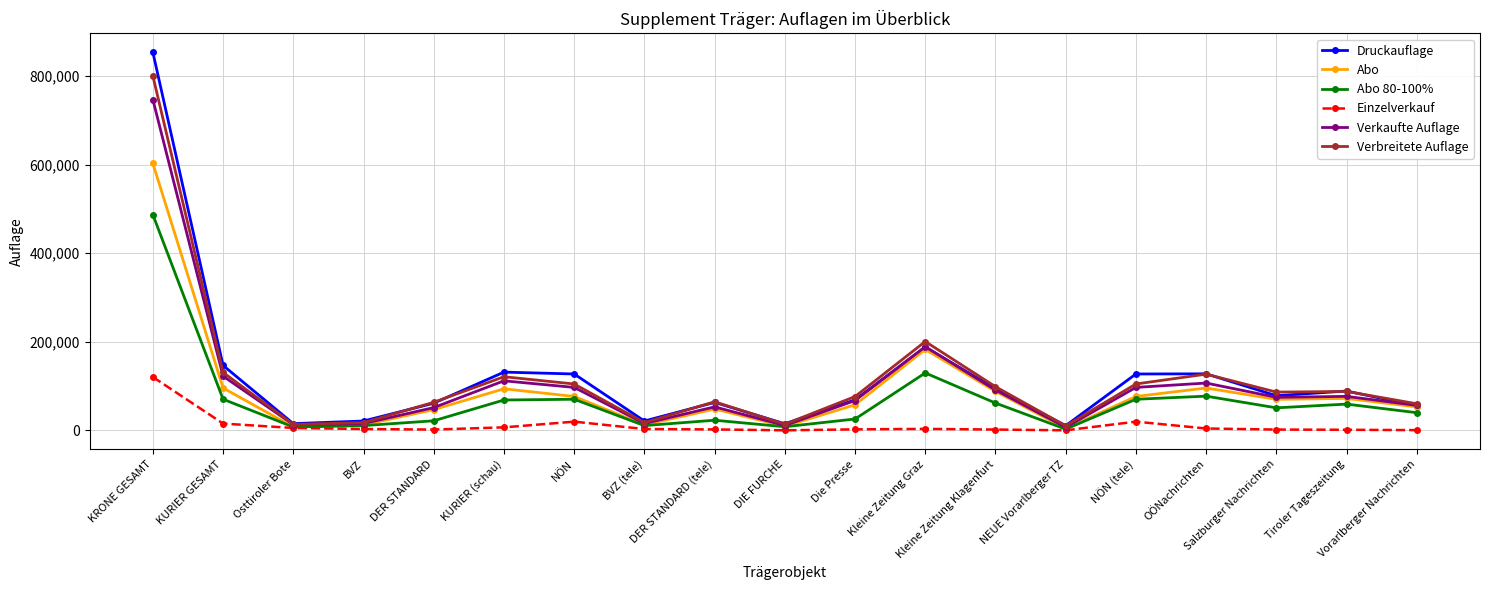

List the series in order of their peak value, highest first.

Druckauflage, Verbreitete Auflage, Verkaufte Auflage, Abo, Abo 80-100%, Einzelverkauf